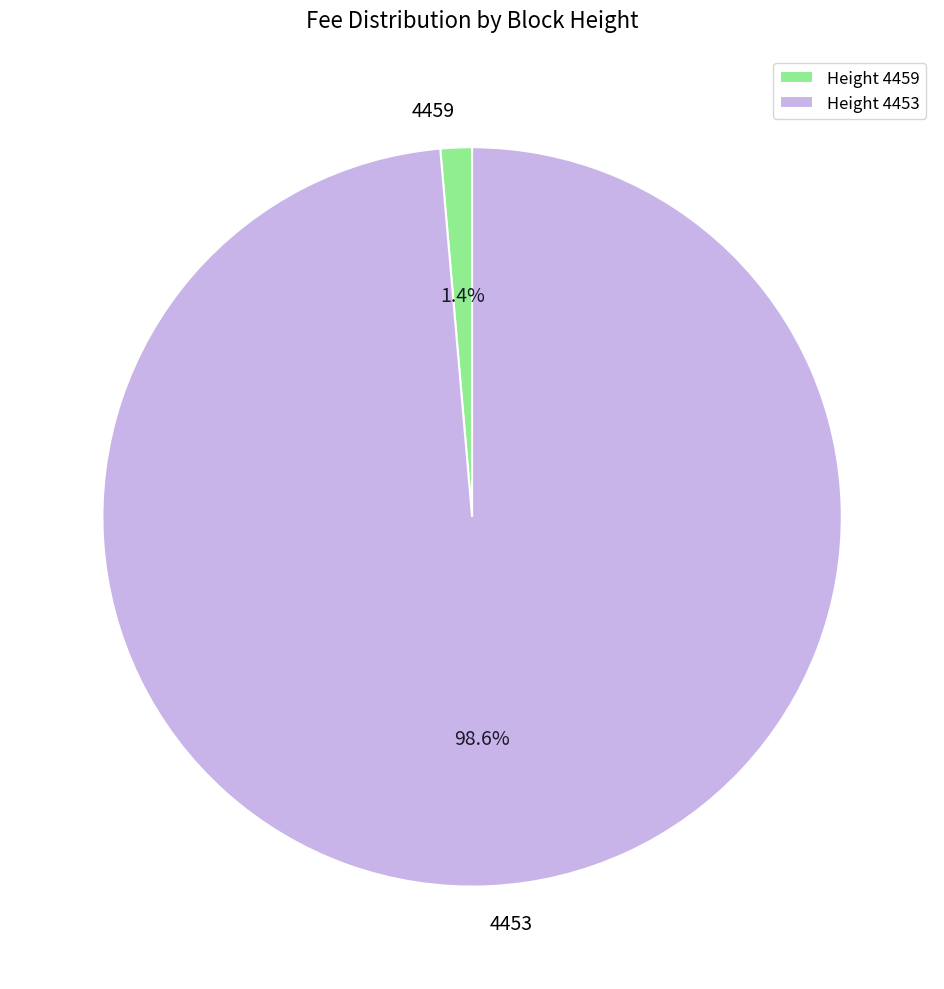

Do 4453 and 4459 together represent more than half of the pie?

Yes